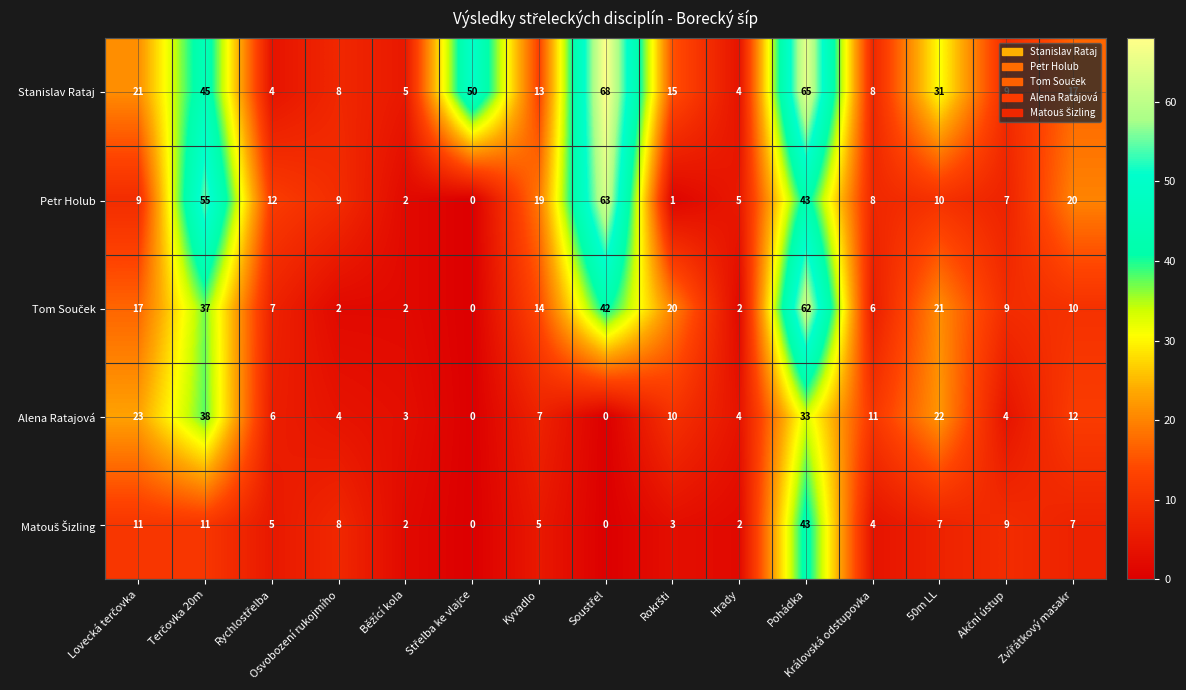

The Stanislav Rataj series shows 8 at Osvobození rukojmího. True or false?

True